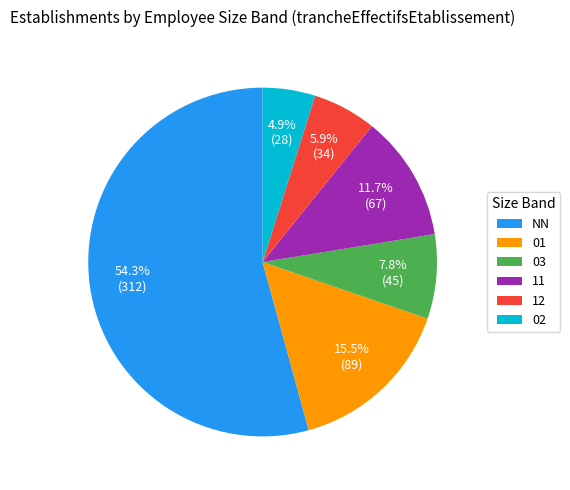

Count the number of slices in the pie.

6